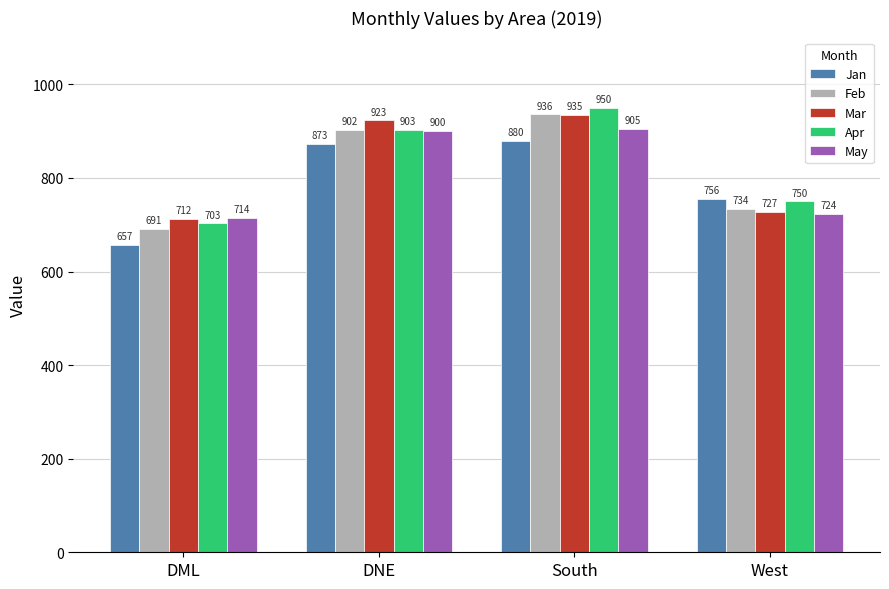

Read the Feb value at DML, to the nearest 5.

690